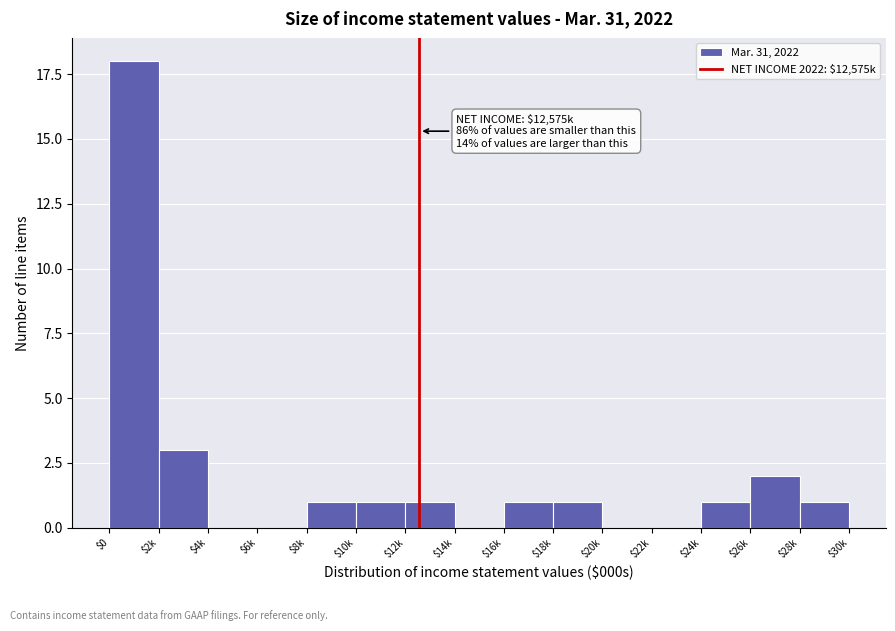

What is the sum of all values?

30